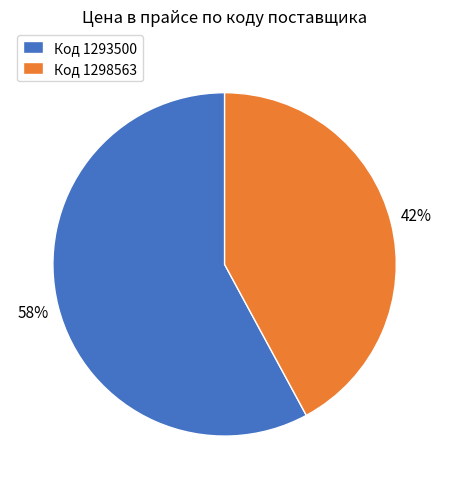

To the nearest percent, what is the difference between the largest and smallest slice percentages?

16%